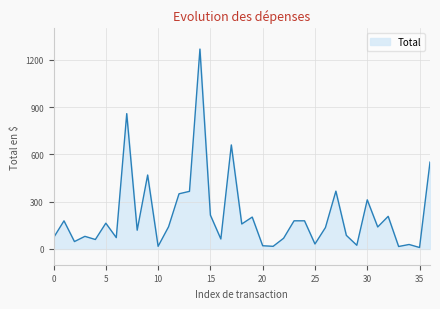

What is the maximum value shown in the chart?

1268.2